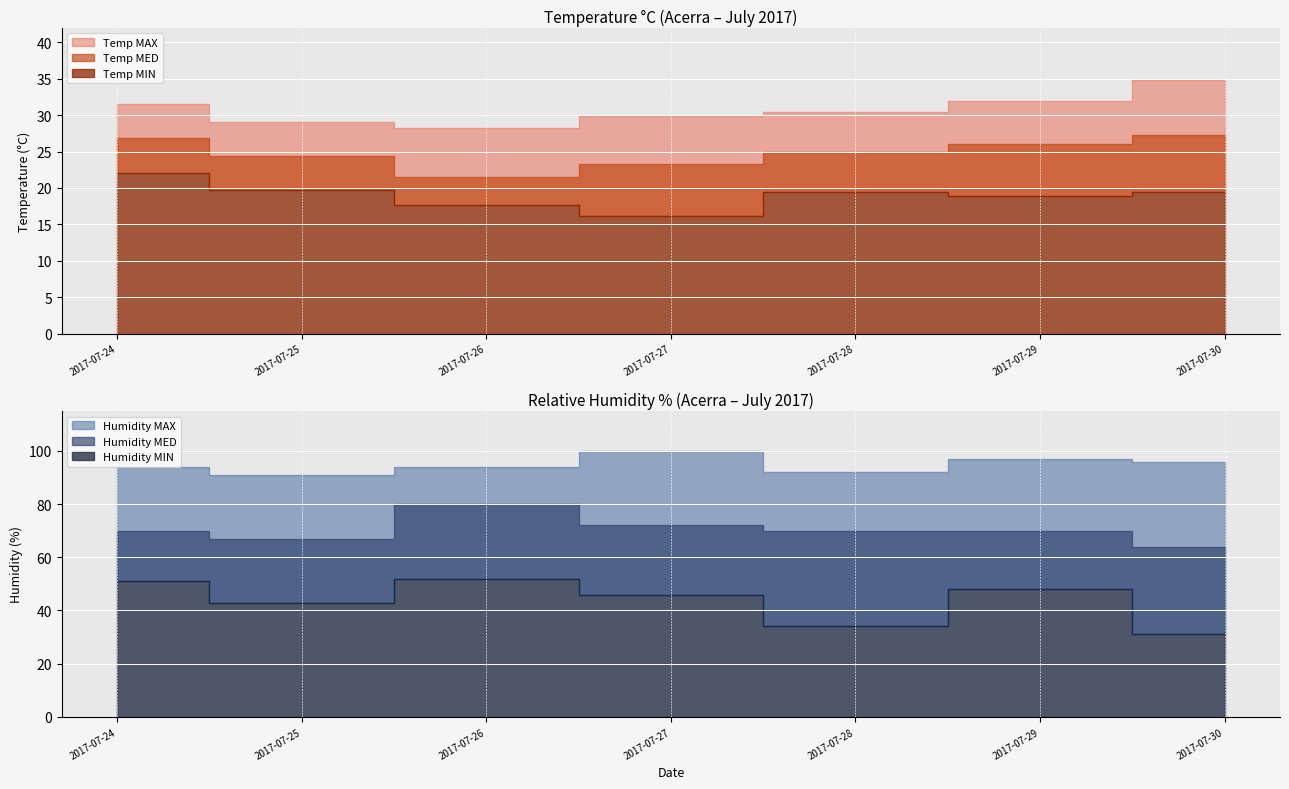

Where is the first local minimum for Humidity MAX?

2017-07-25